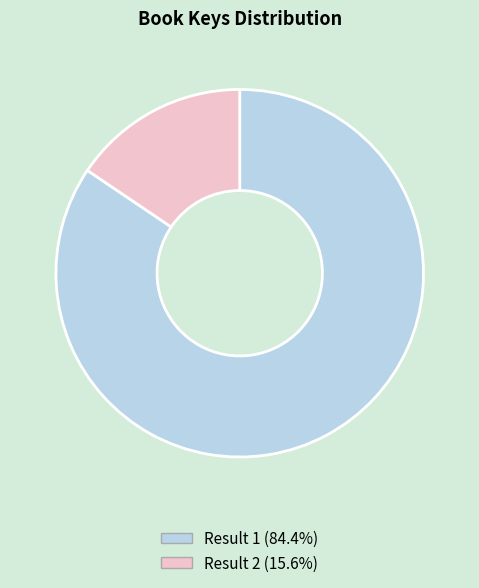

How many segments does this pie chart have?

2